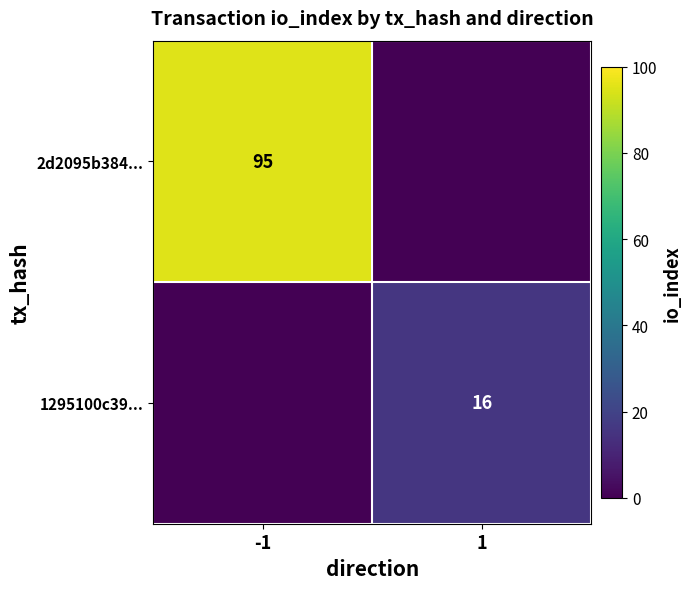

Is the value of 2d2095b384... at -1 greater than the value of 1295100c39... at 1?

Yes